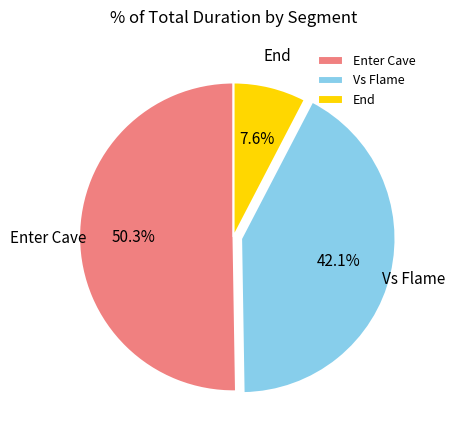

To the nearest percent, what is the difference between the End and Vs Flame slice percentages?

34%